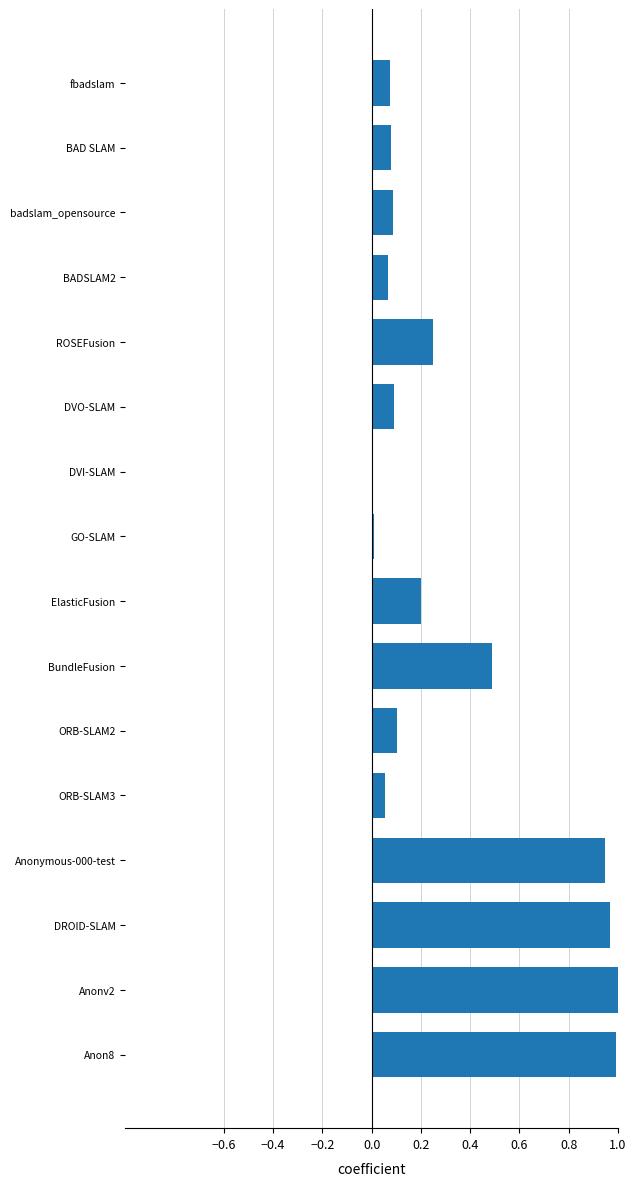

What is the average value?

0.3